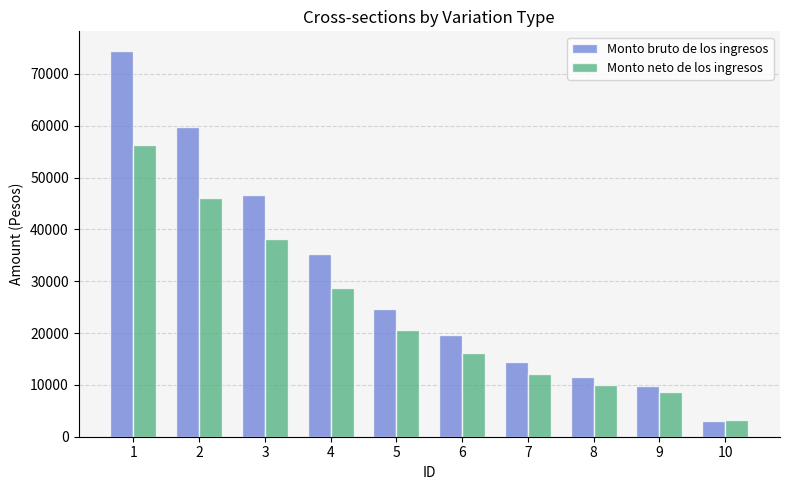

What is the value of the Monto neto de los ingresos bar at the 10th from the left?

3241.0